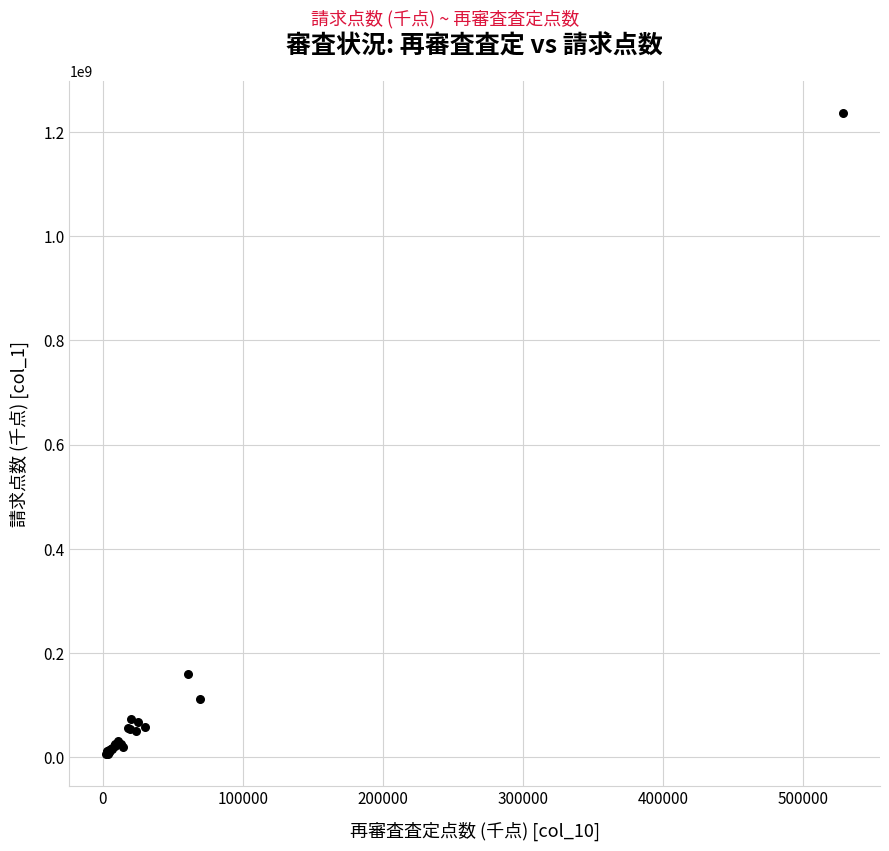

What Y value in the scatter plot is closest to 621246759?

159058888.8